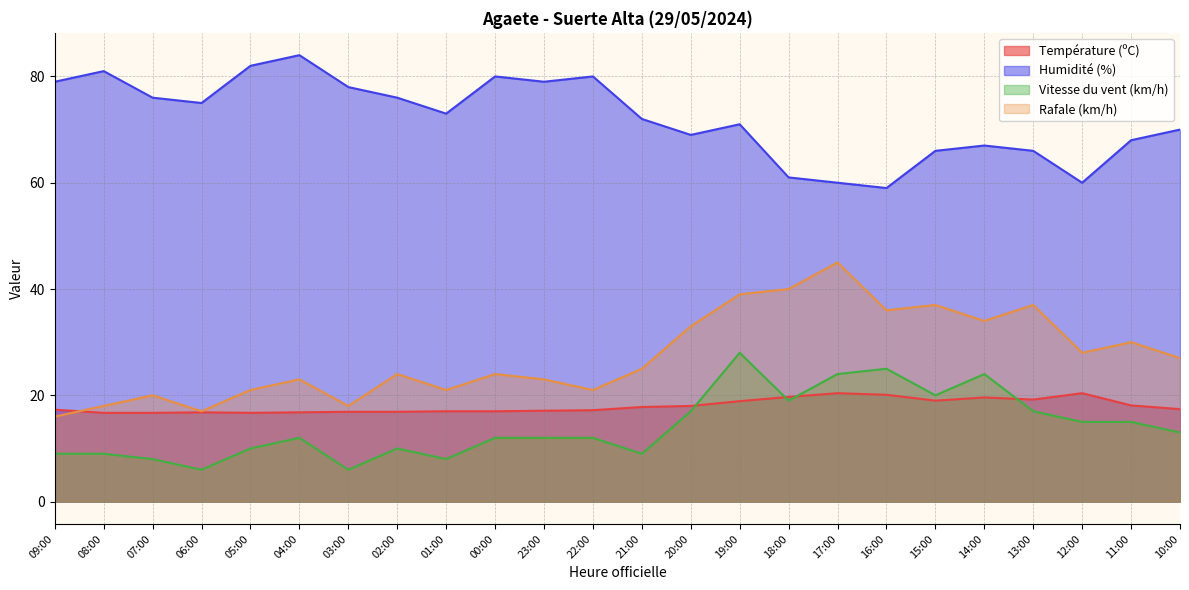

Which has a higher value, 19:00 or 13:00?

13:00